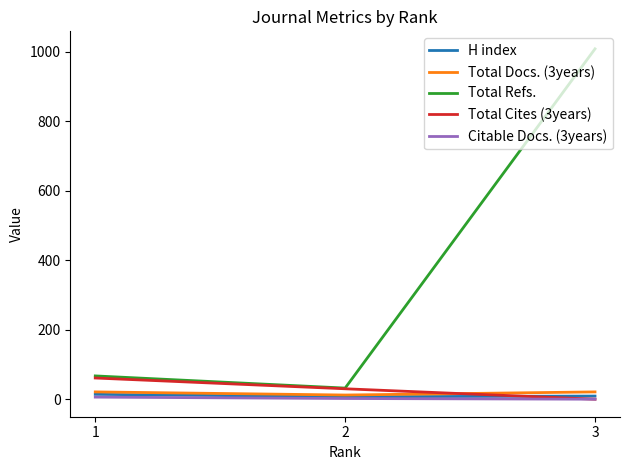

The value of Total Cites (3years) at 1 is 61. True or false?

True